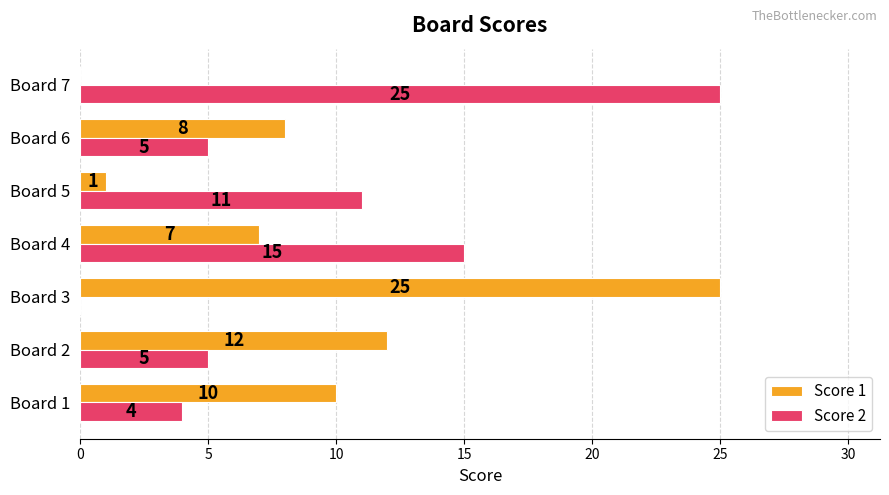

True or false: Score 1 has a value of 7 at Board 4.

True